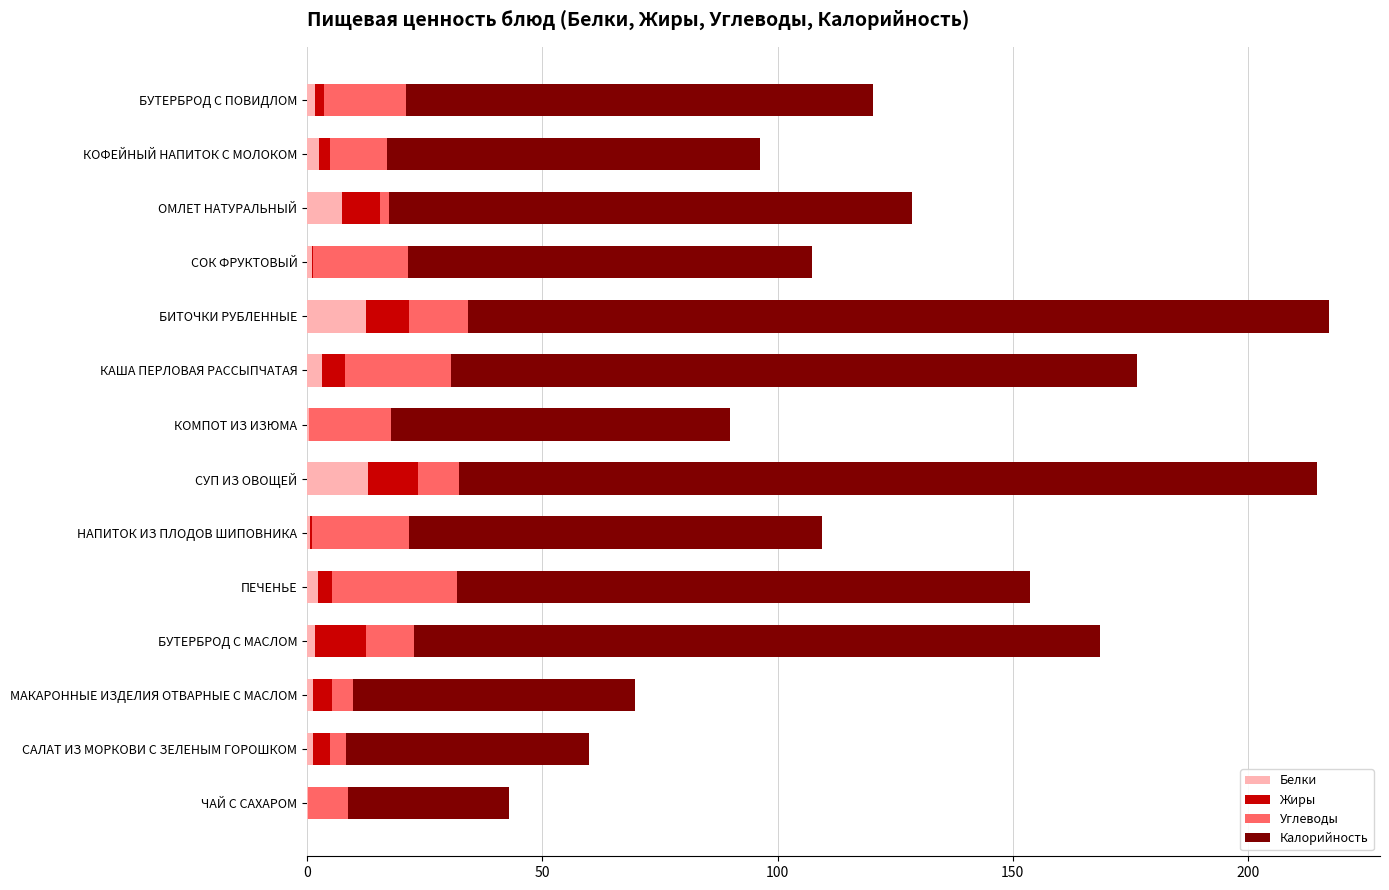

What is the sum of all Белки values?

48.4